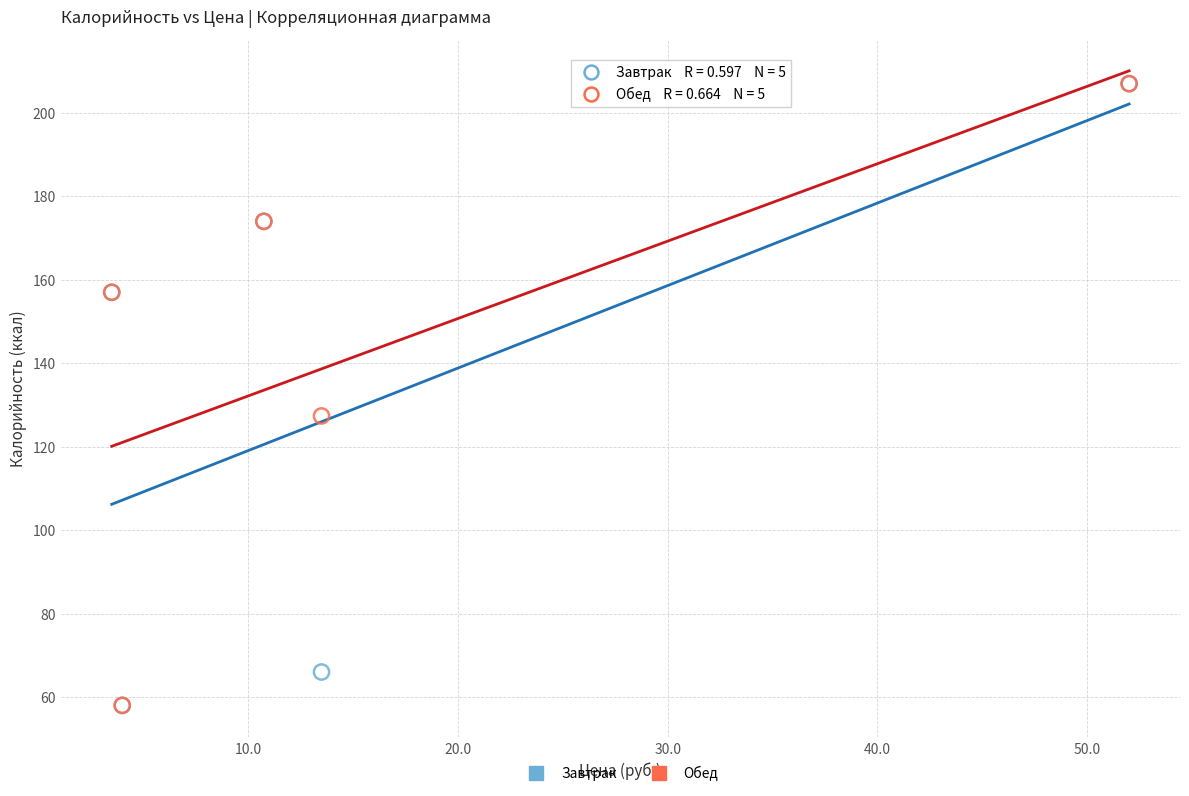

What are all the series names shown in the legend?

Завтрак, Обед